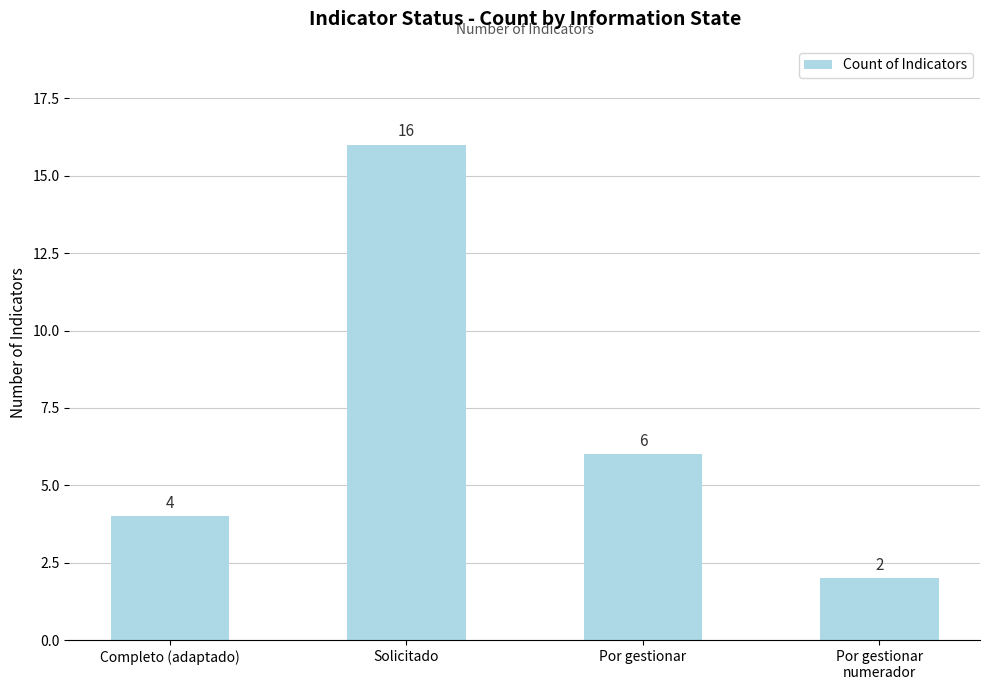

What is the minimum value shown in the chart?

2